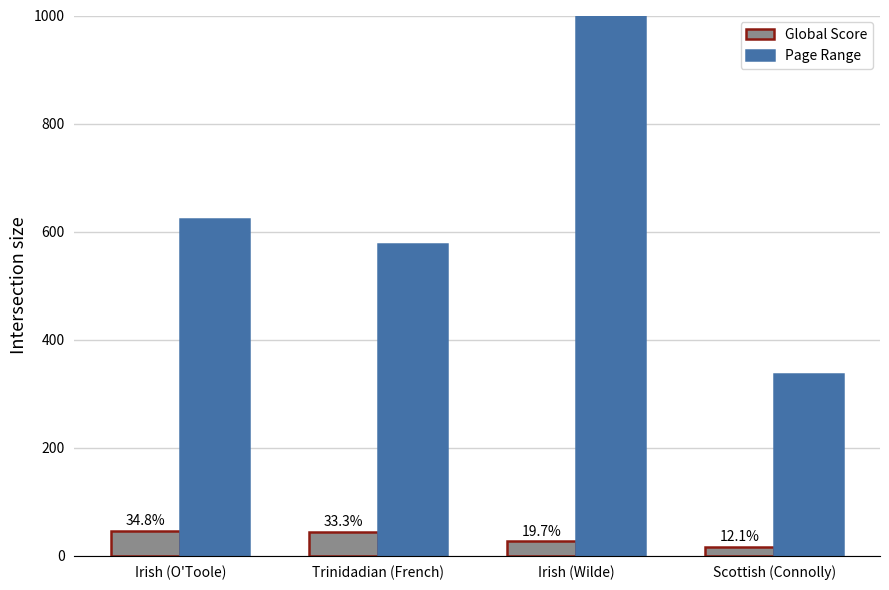

List the series in order of their overall mean, highest first.

Page Range, Global Score